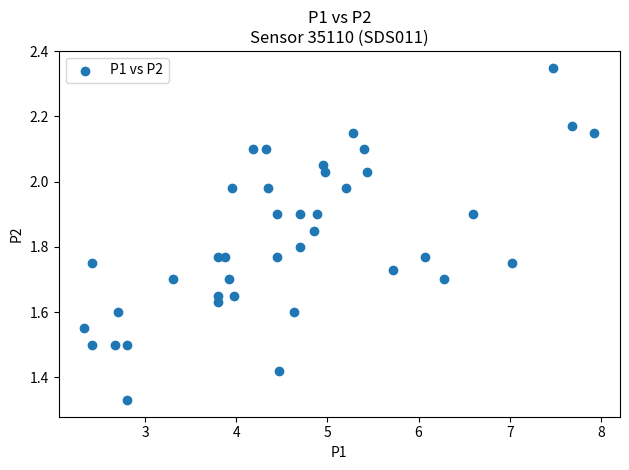

What is the range of X values (max minus min)?

5.6